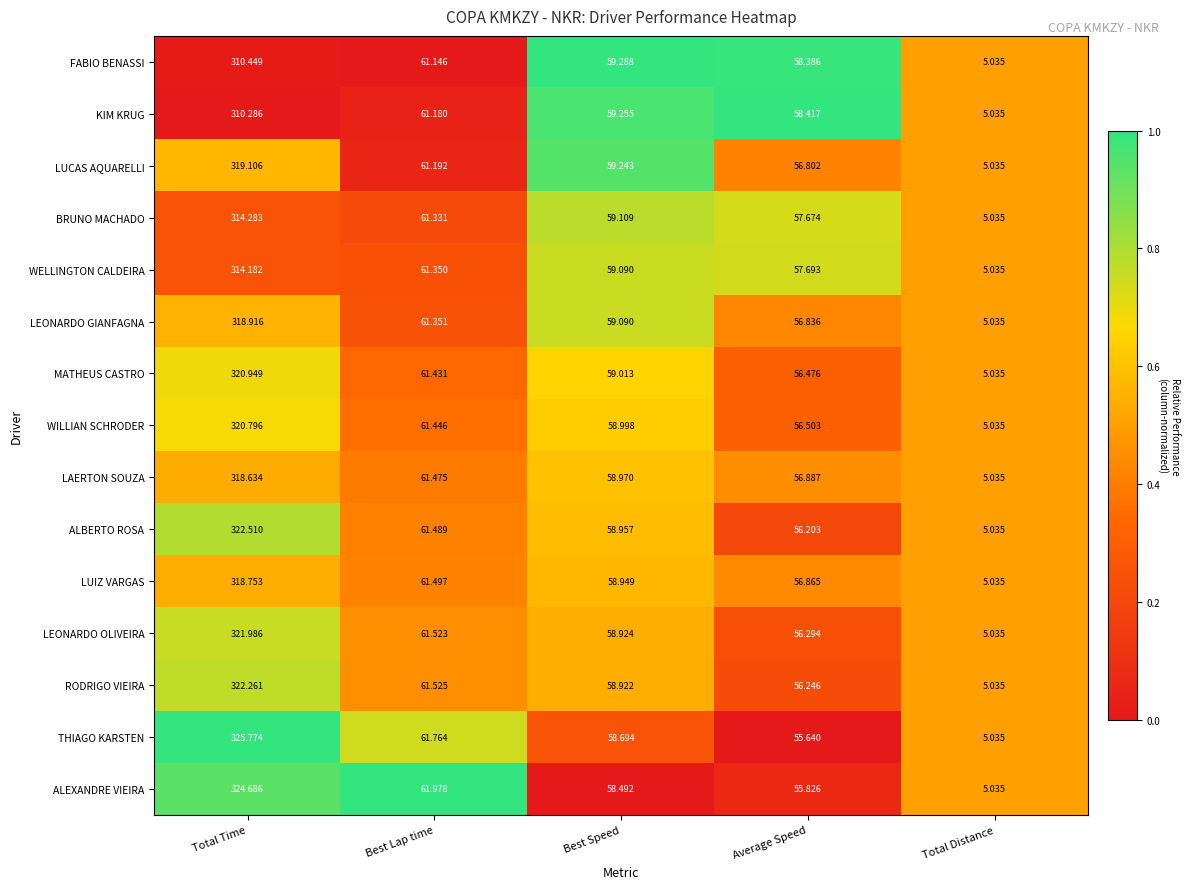

Which category has the highest value in the ALEXANDRE VIEIRA series?

Total Time